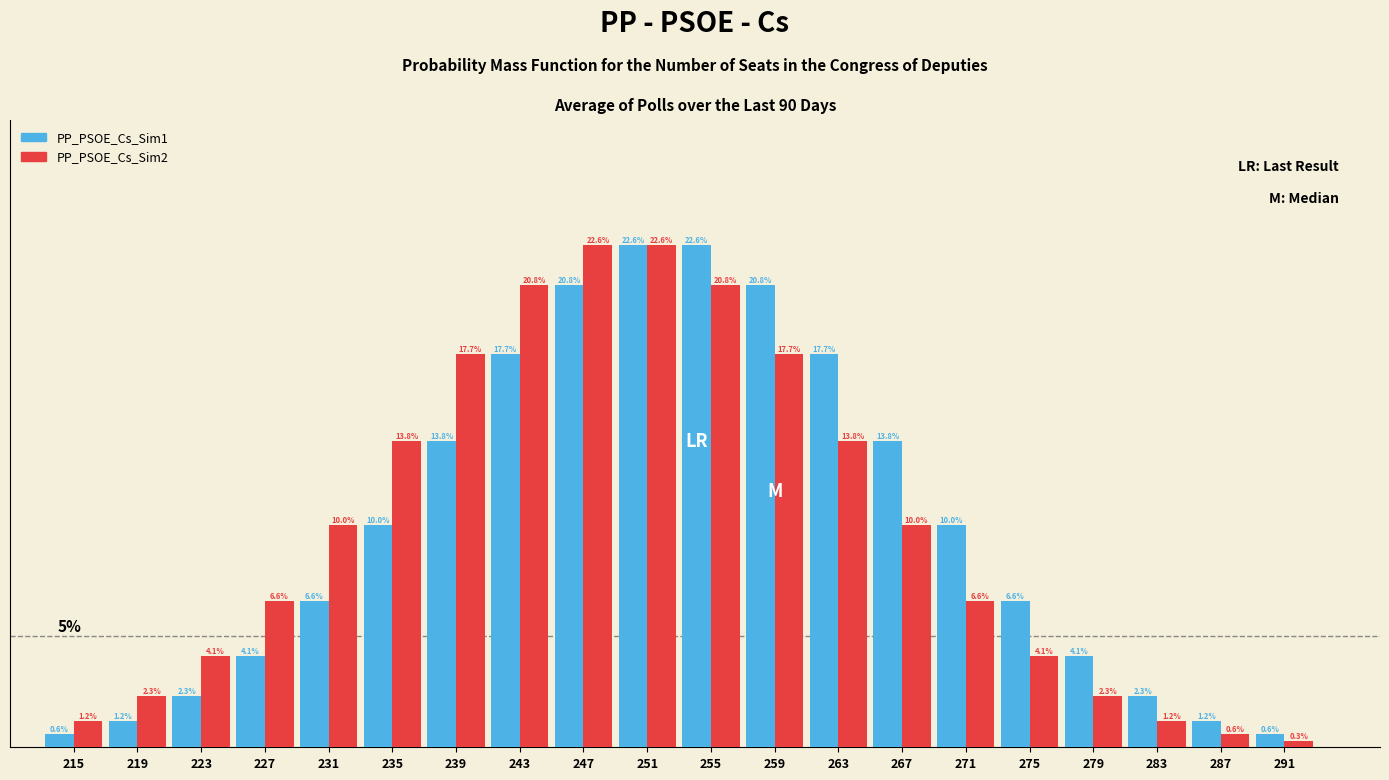

Between 263 and 291, which series saw the biggest shift?

PP_PSOE_Cs_Sim1